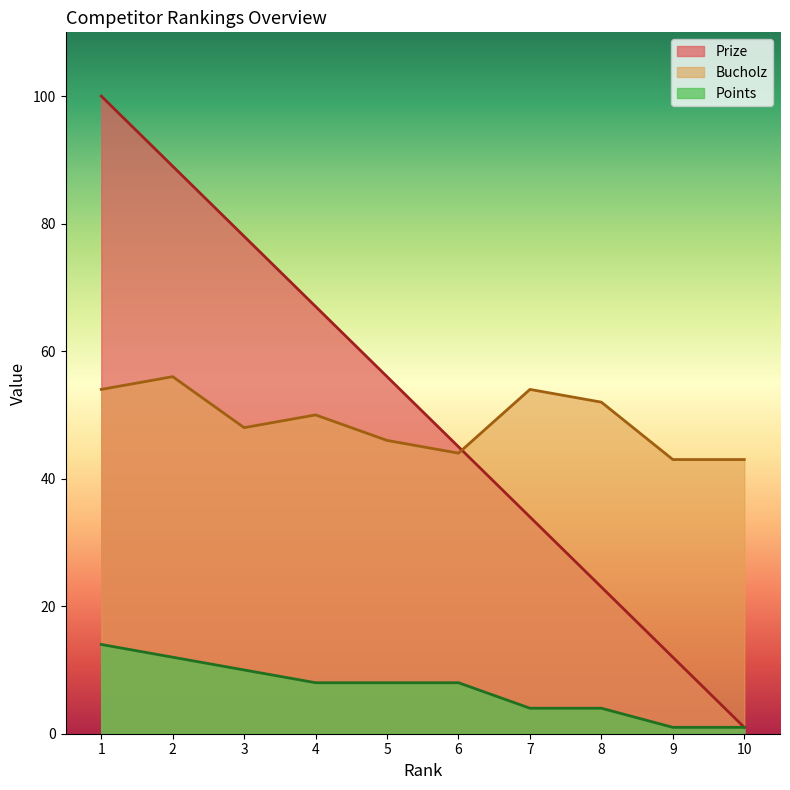

At which label does Bucholz first exceed 50?

1